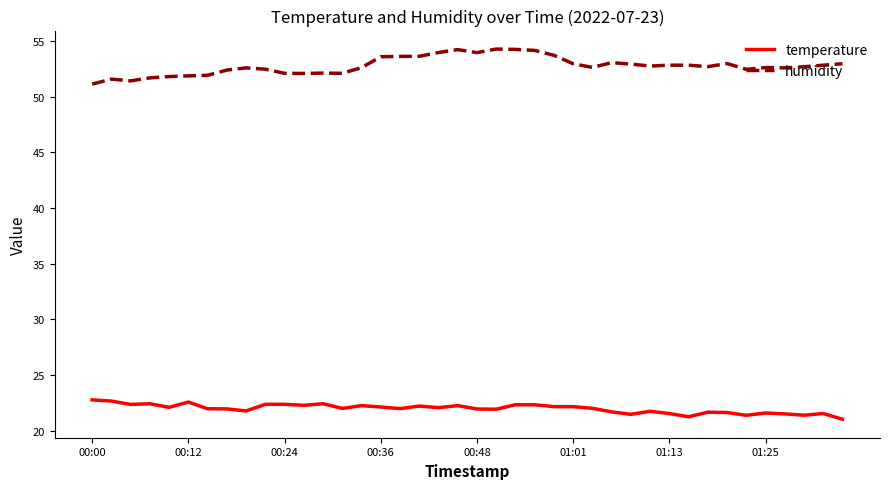

What is the difference between the maximum and minimum values in the temperature series?

1.7